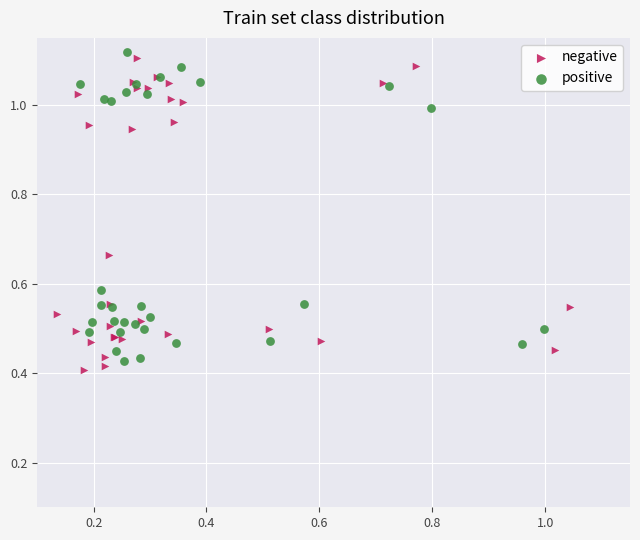

What are all the series names shown in the legend?

negative, positive